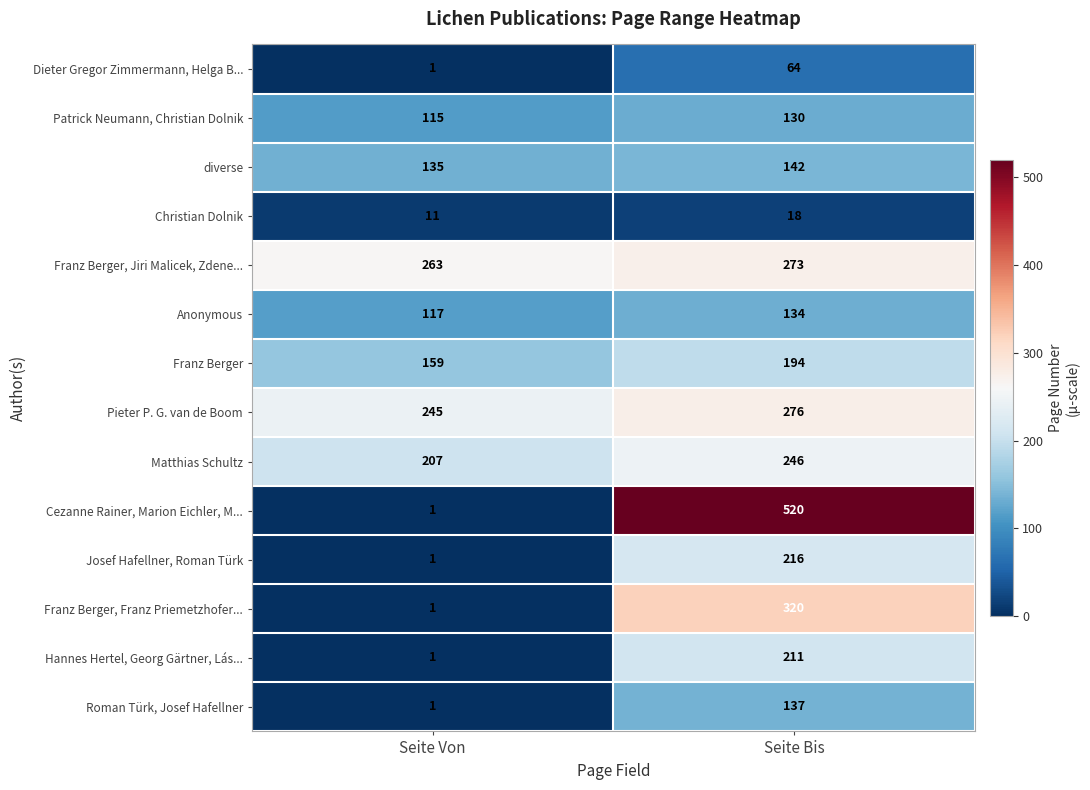

What is the highest value of the Christian Dolnik series?

18